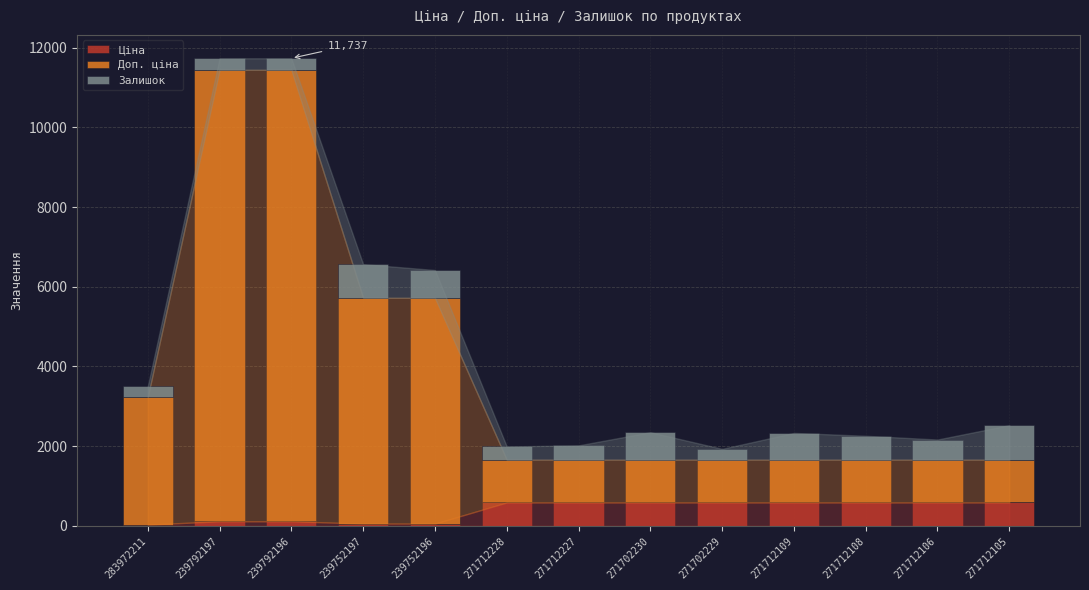

What is the sum of all Ціна values?

5059.9